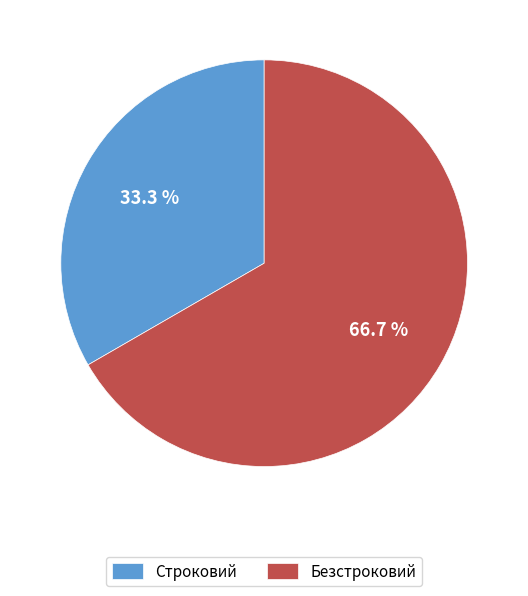

To the nearest percent, what percentage of the pie is Строковий?

33%